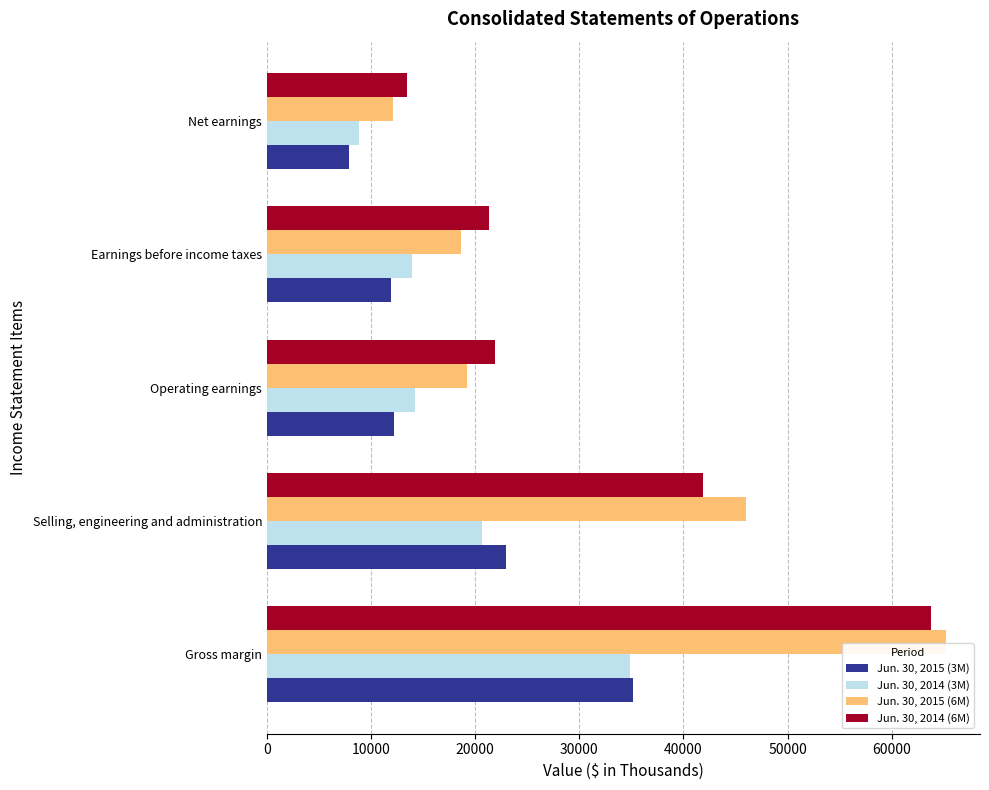

How many series are shown in this chart?

4